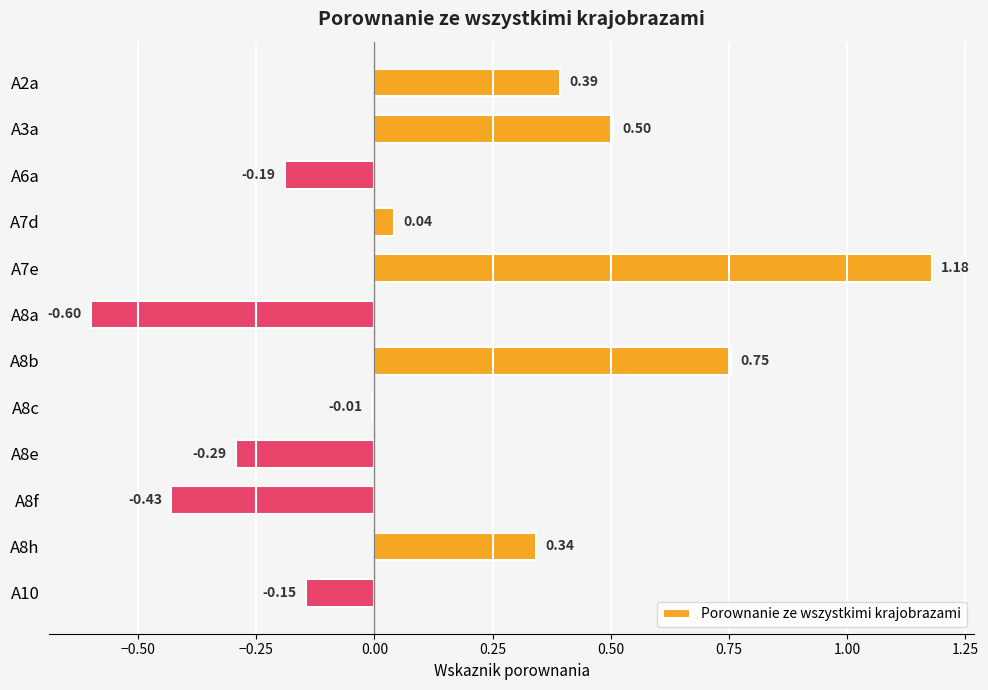

What is the sum of the values at A2a and A8h?

0.7